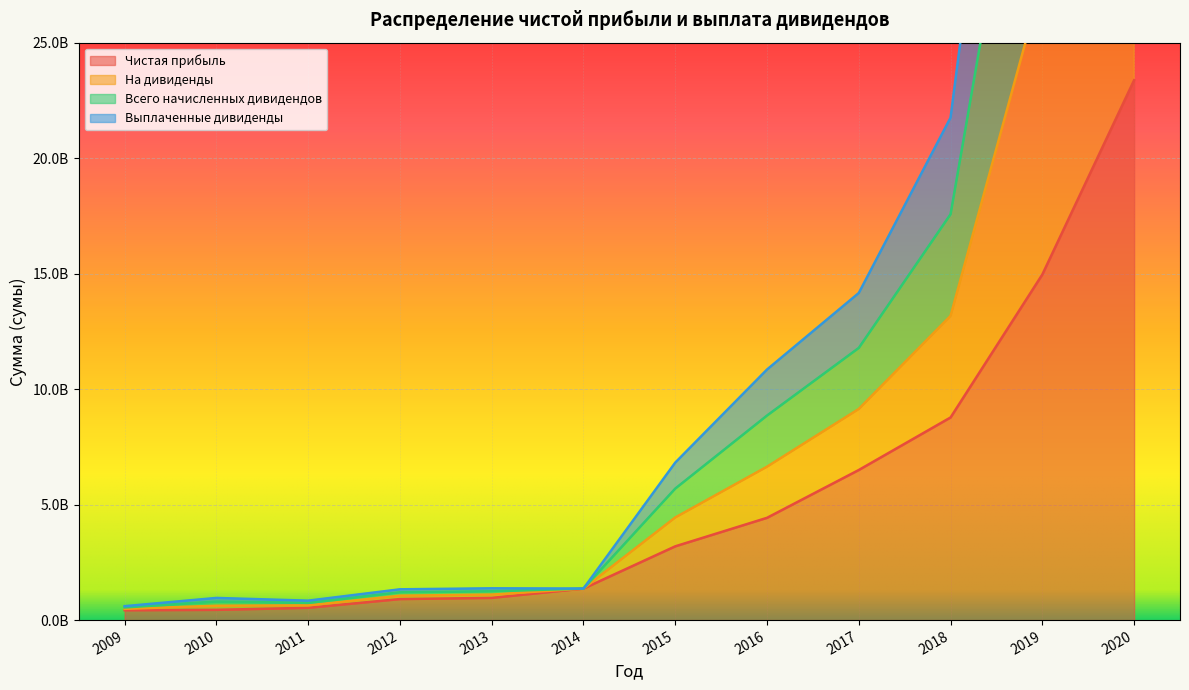

What is the difference between the second highest and second lowest values in the Чистая прибыль series?

14519016466.5